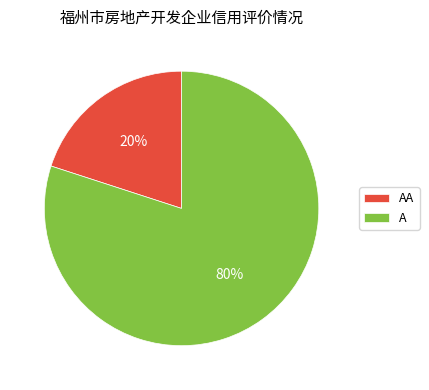

To the nearest percent, what percentage of the pie is A?

80%